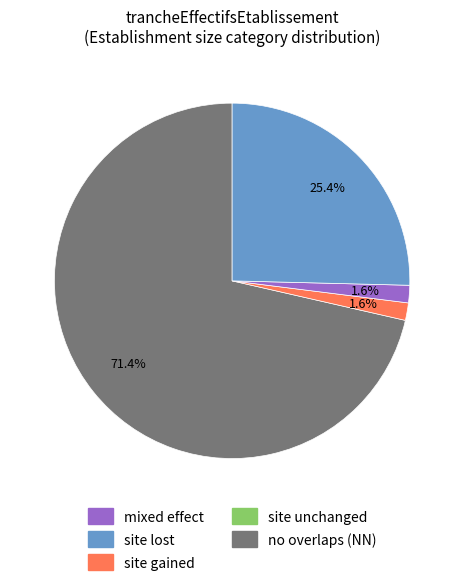

Is there a majority slice in this chart?

Yes